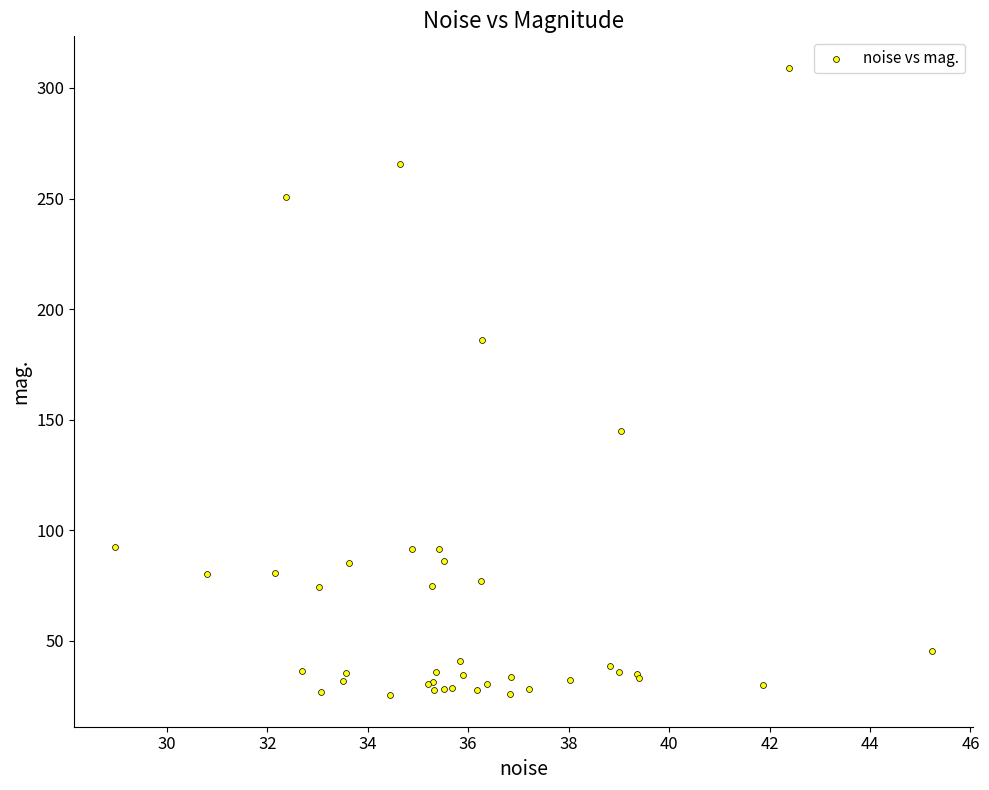

What Y value in the scatter plot is closest to 167?

185.9